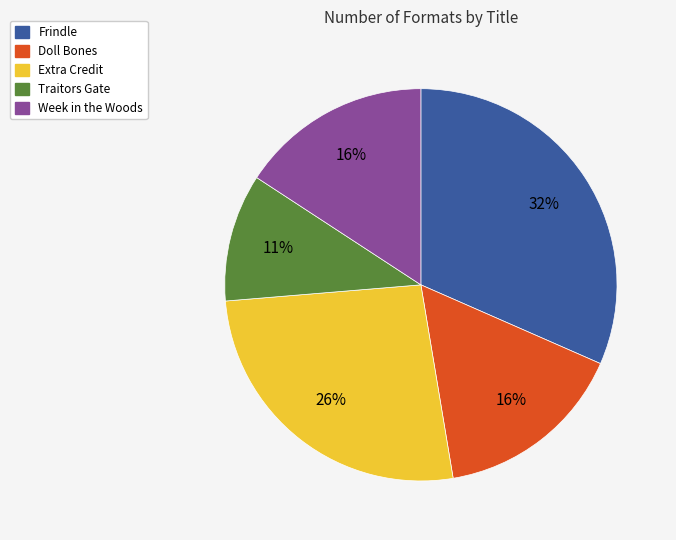

To the nearest percent, what is the difference between the Frindle and Week in the Woods slice percentages?

16%